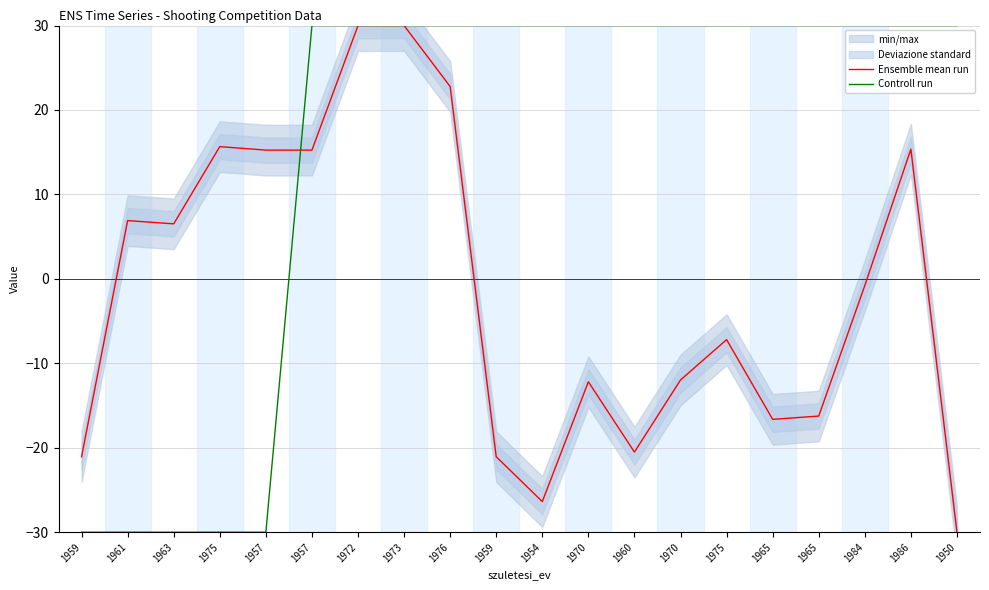

Rank the series by their average value, from lowest to highest.

Ensemble mean run, Controll run